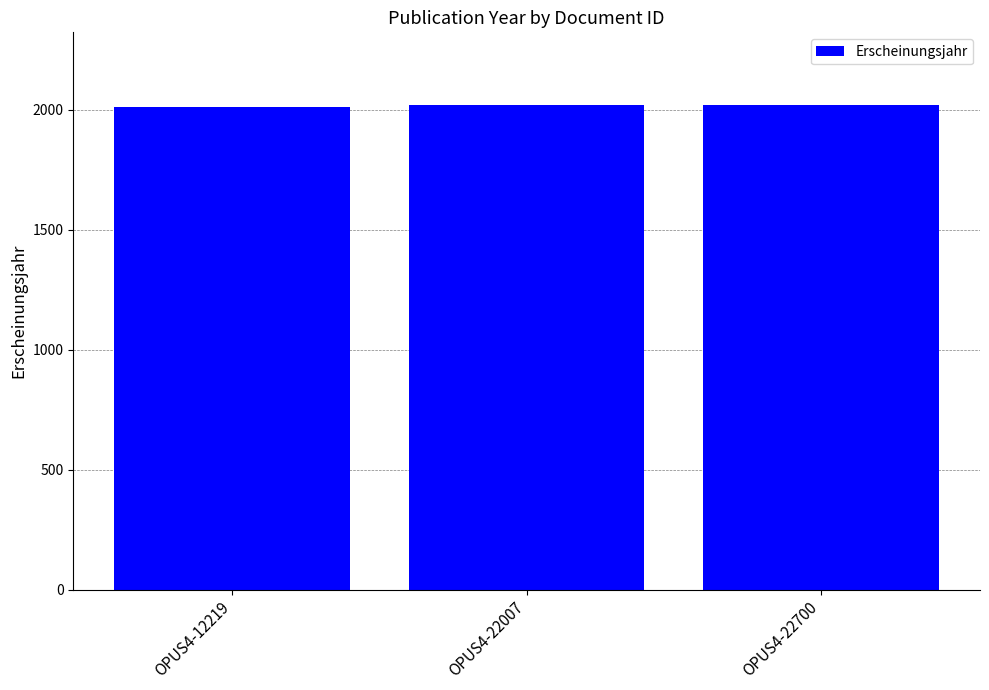

What is the value of the 3rd bar from the left?

2018